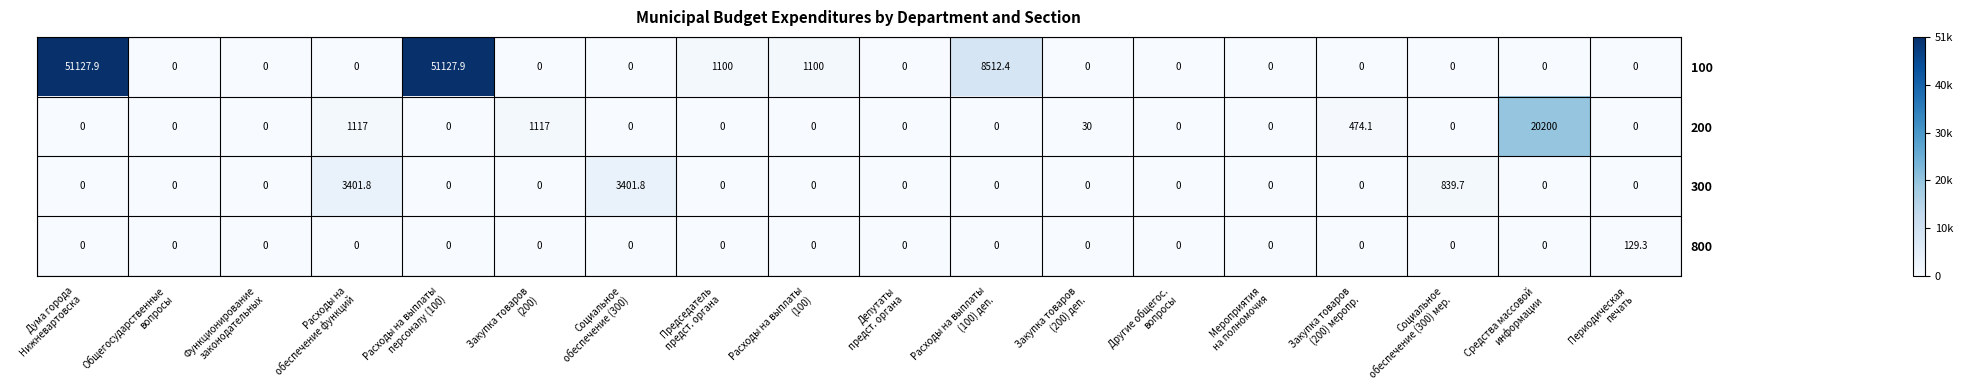

Rank the series by their maximum value, from highest to lowest.

100, 200, 300, 800